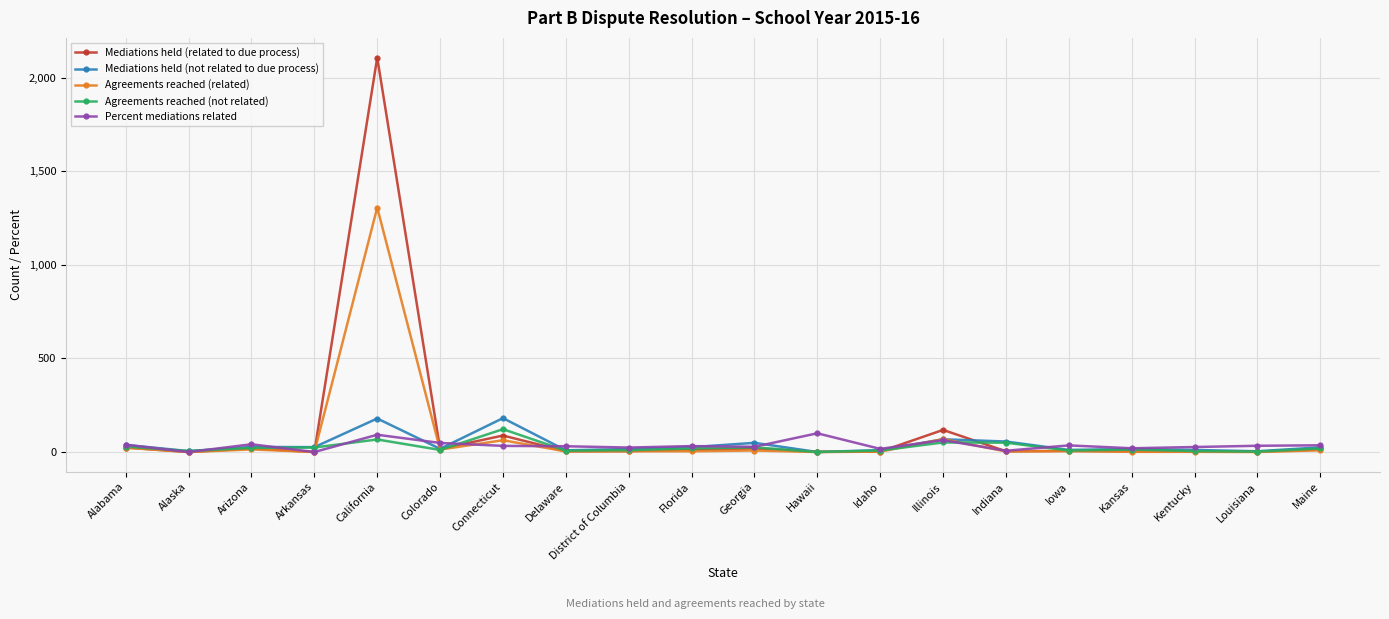

At California, list the series in order from smallest to largest.

Agreements reached (not related), Percent mediations related, Mediations held (not related to due process), Agreements reached (related), Mediations held (related to due process)